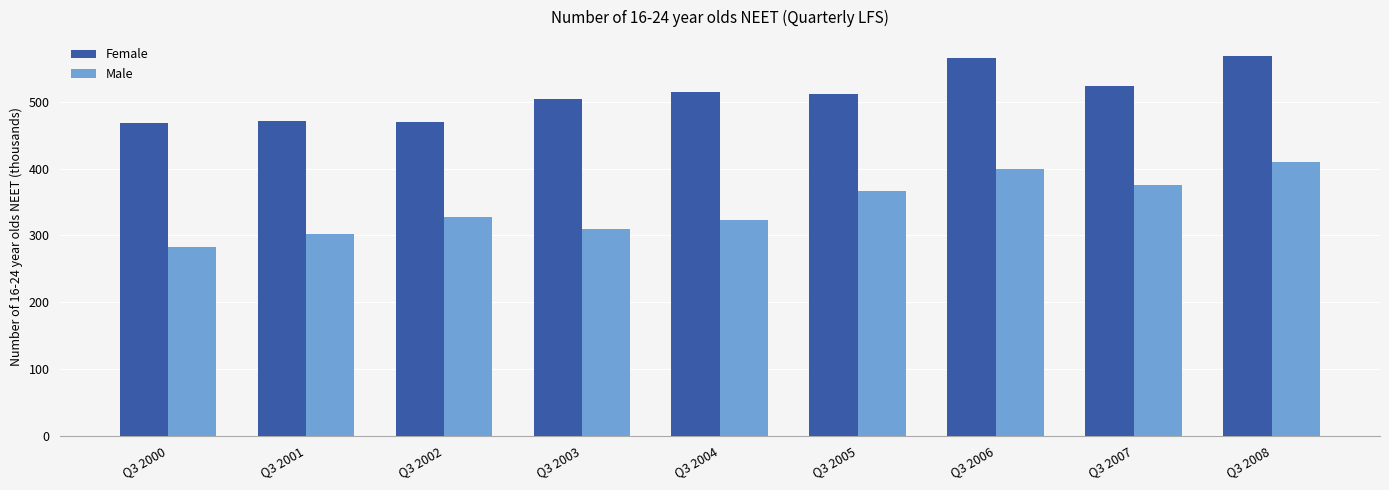

What is the sum of the Male values at Q3 2004 and Q3 2002?

650